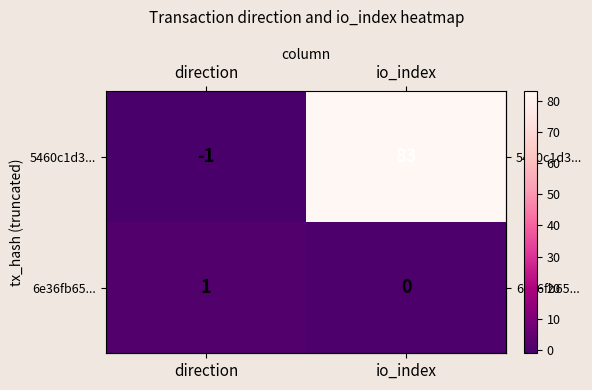

At direction, list the series in order from largest to smallest.

6e36fb65..., 5460c1d3...